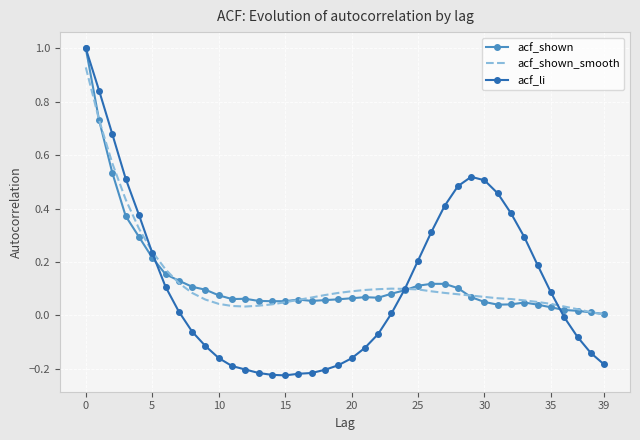

Which series has the widest spread of values?

acf_li